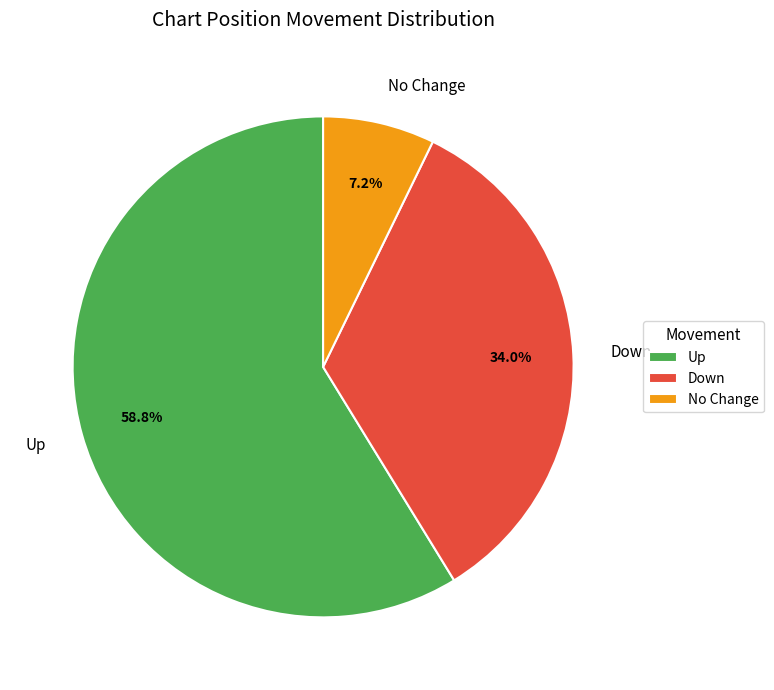

What is the ratio of the value at Up to the value at Down?

1.7